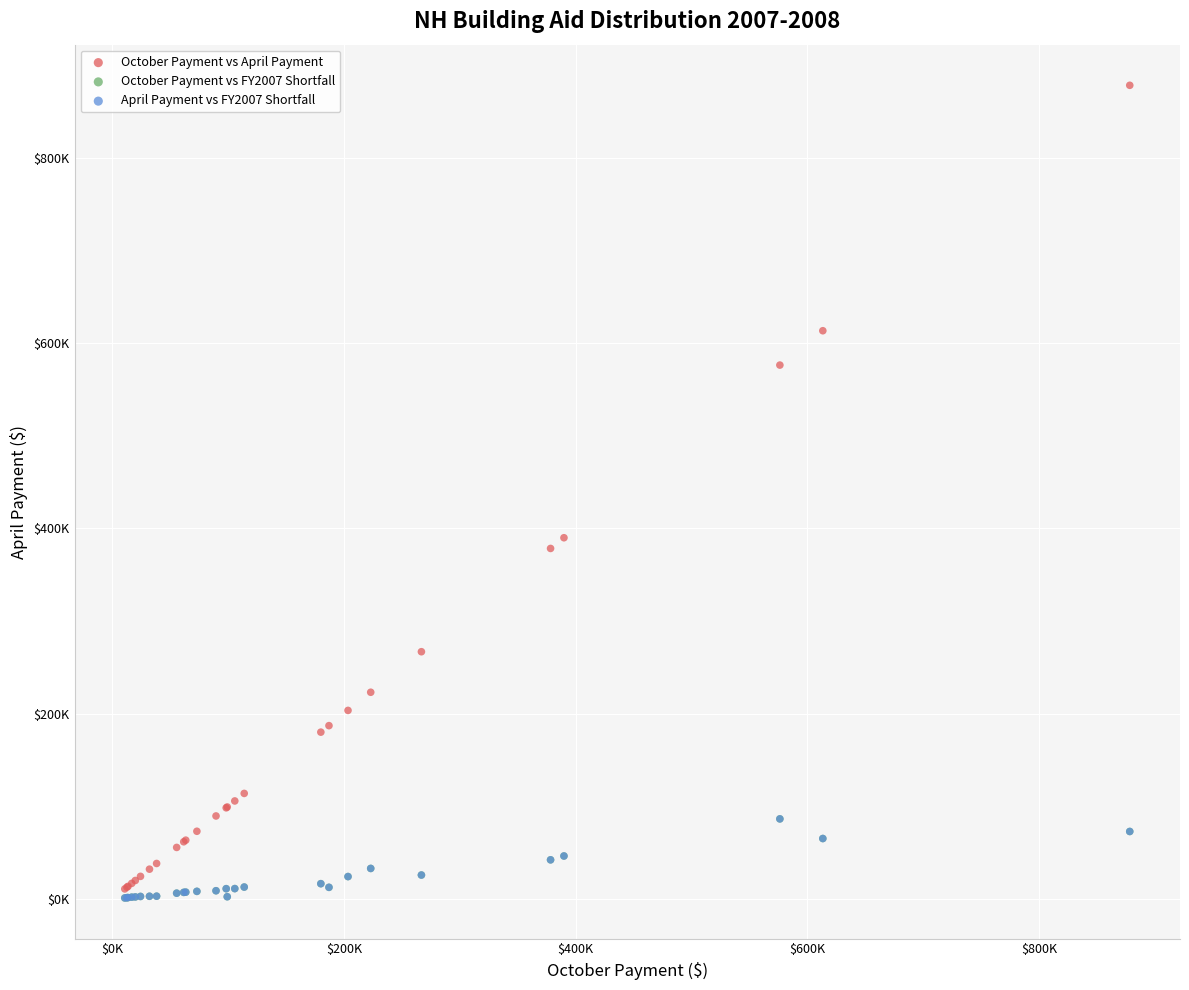

What are all the series names shown in the legend?

October Payment vs April Payment, October Payment vs FY2007 Shortfall, April Payment vs FY2007 Shortfall